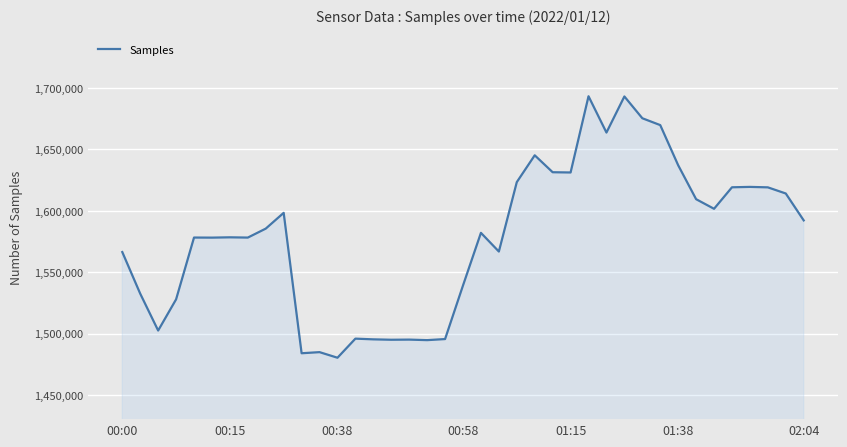

What is the difference between the maximum and minimum values?

212912